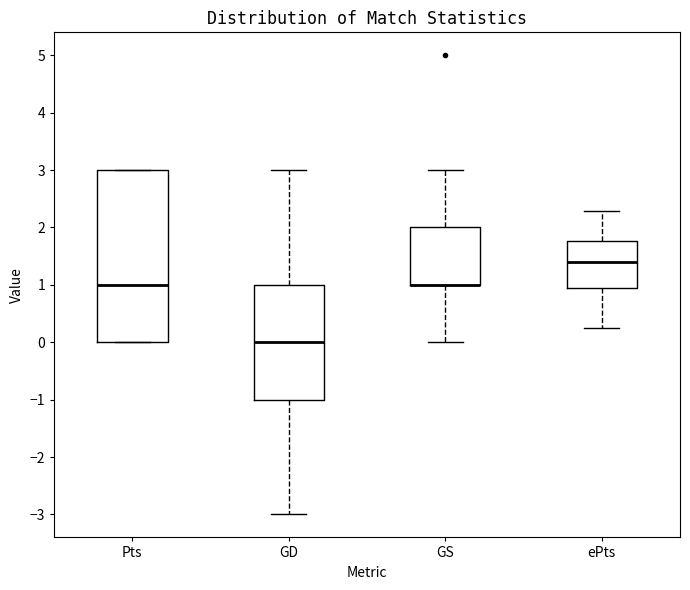

Reading left to right, read every box against the y-axis: the position of its median line, the range the box covers, and the ends of its whiskers. The values are not printed on the chart, so give them approximately, as read against the axis.

Pts: median 1.0, box 0.0 to 3.0, whiskers 0.0 to 3.0
GD: median 0.0, box -1.0 to 1.0, whiskers -3.0 to 3.0
GS: median 1.0 (drawn on the box's lower edge), box 1.0 to 2.0, whiskers 0.0 to 3.0
ePts: median 1.4, box 1.0 to 1.8, whiskers 0.2 to 2.3